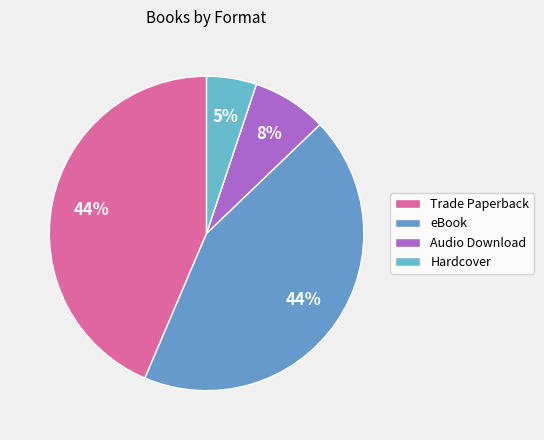

How much of the chart is everything except Trade Paperback?

56.4%